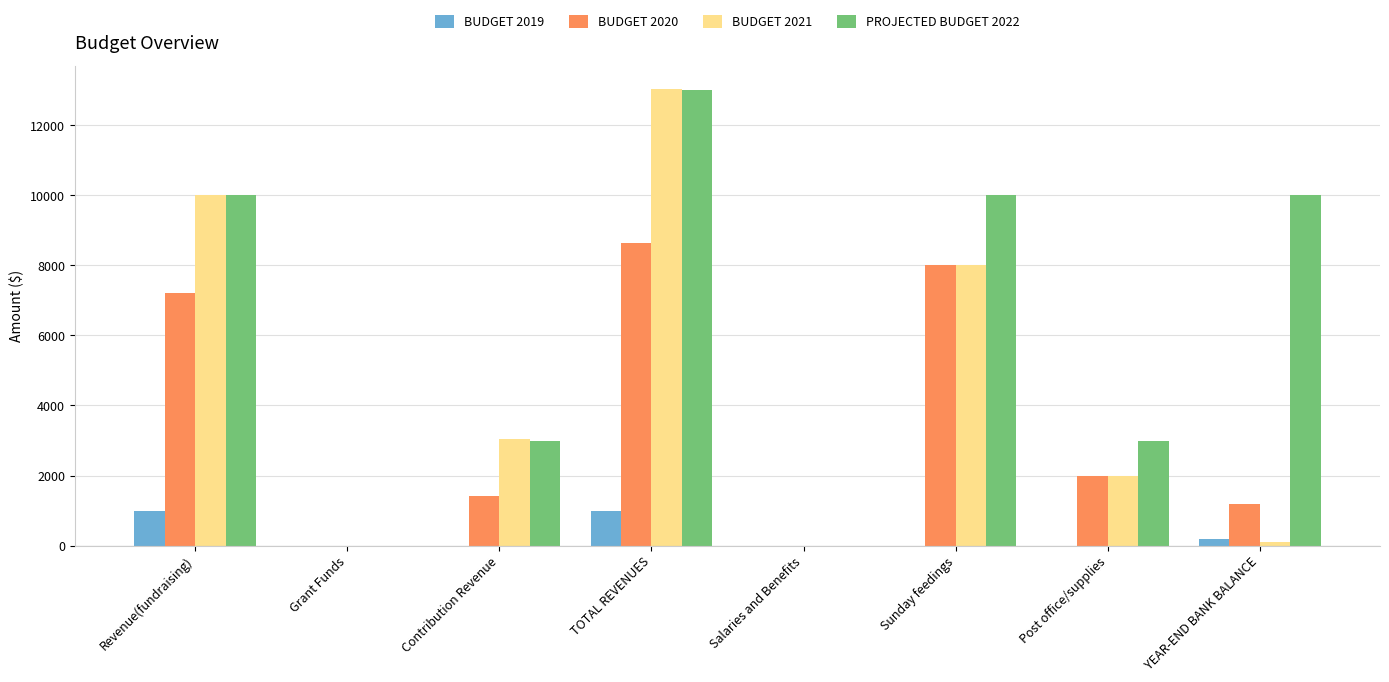

True or false: BUDGET 2019 has a value of 0.0 at Grant Funds.

True